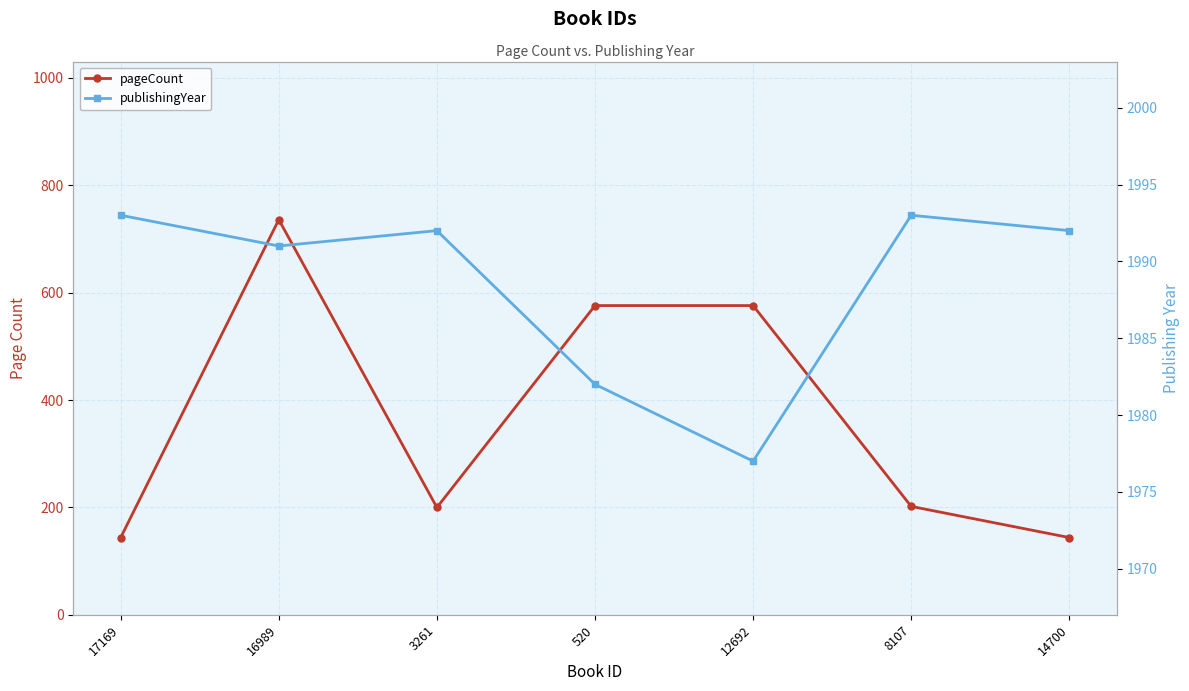

Which series has the largest total across all categories?

publishingYear